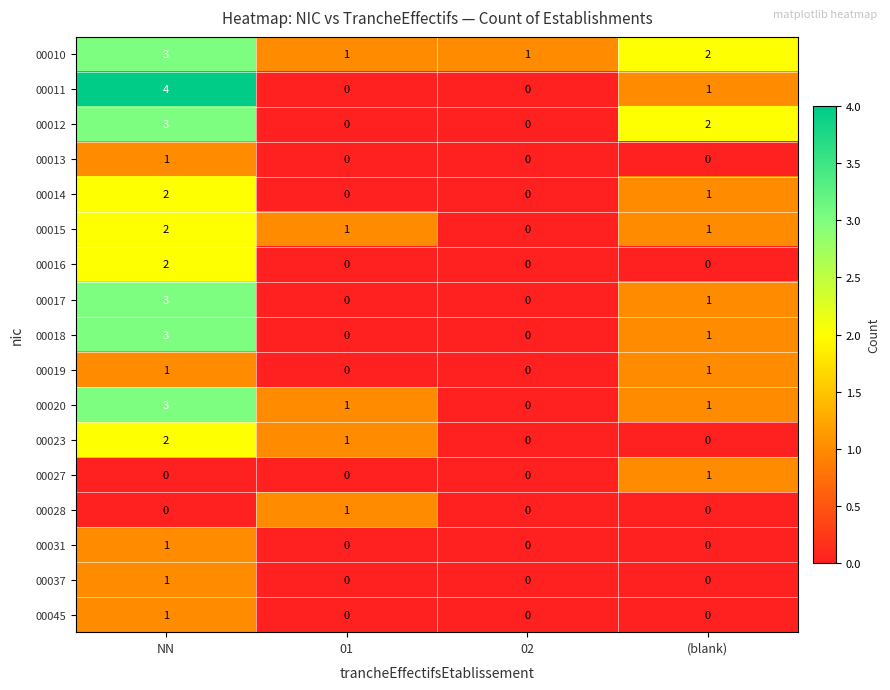

How many series are shown in this chart?

17